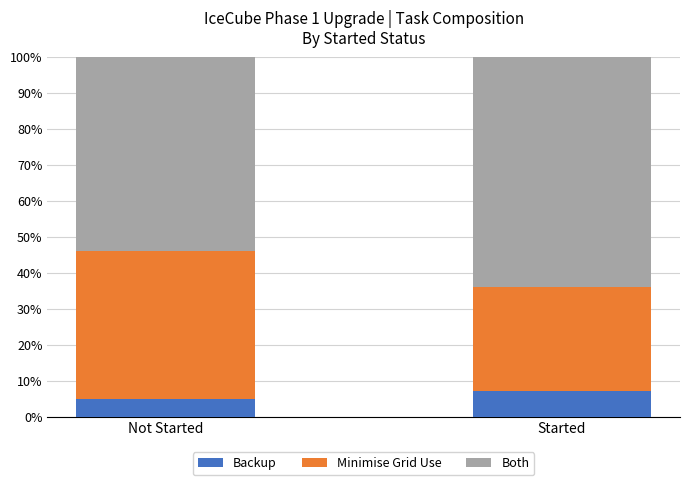

What is the total value across all series at Started?

100